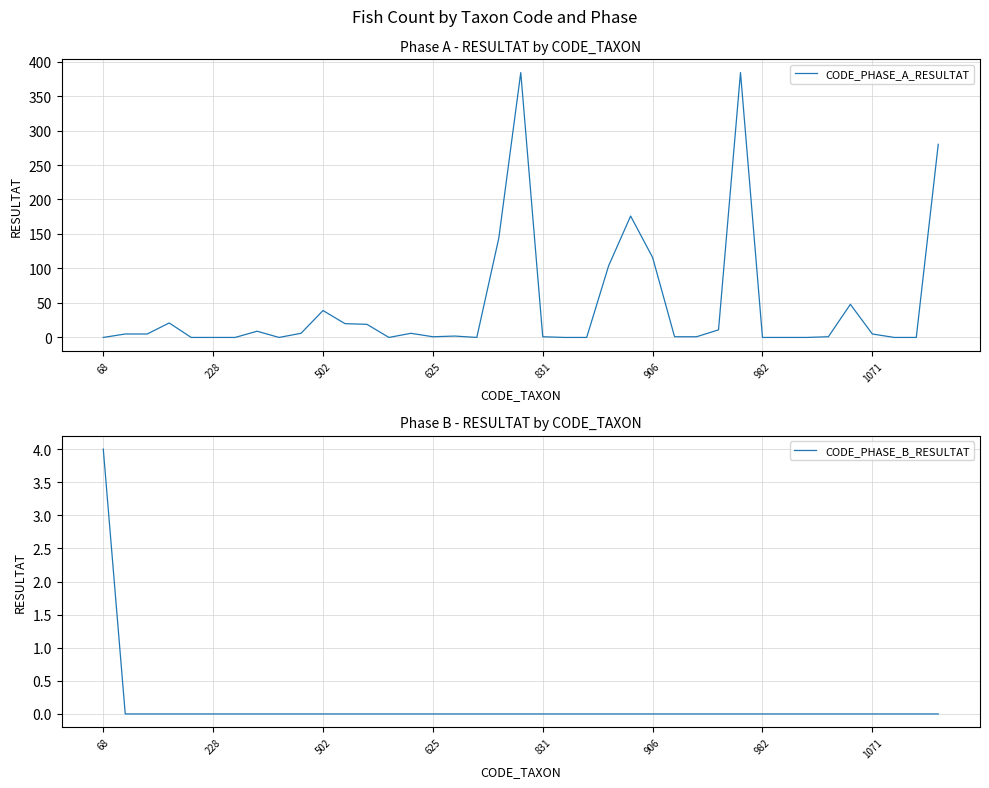

What is the difference between the second highest and minimum values in the CODE_PHASE_A_RESULTAT series?

384